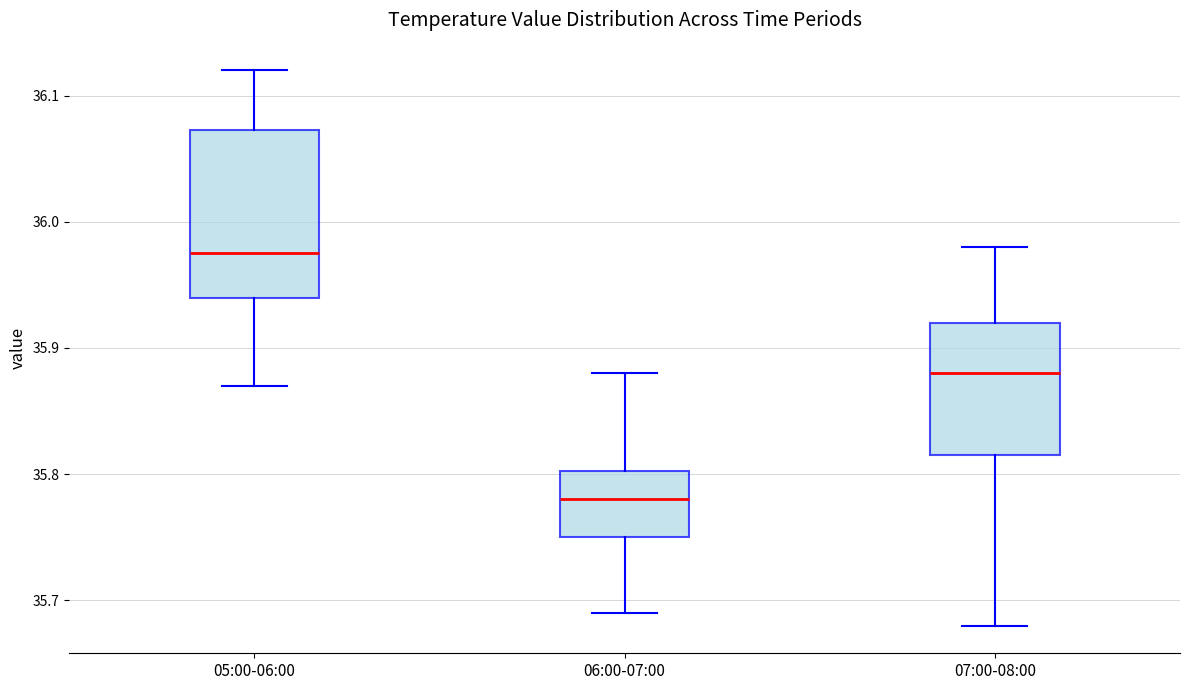

Where does the median line of the box for 07:00-08:00 sit on the y-axis? The values are not printed on the chart, so give them approximately, as read against the axis.

35.88